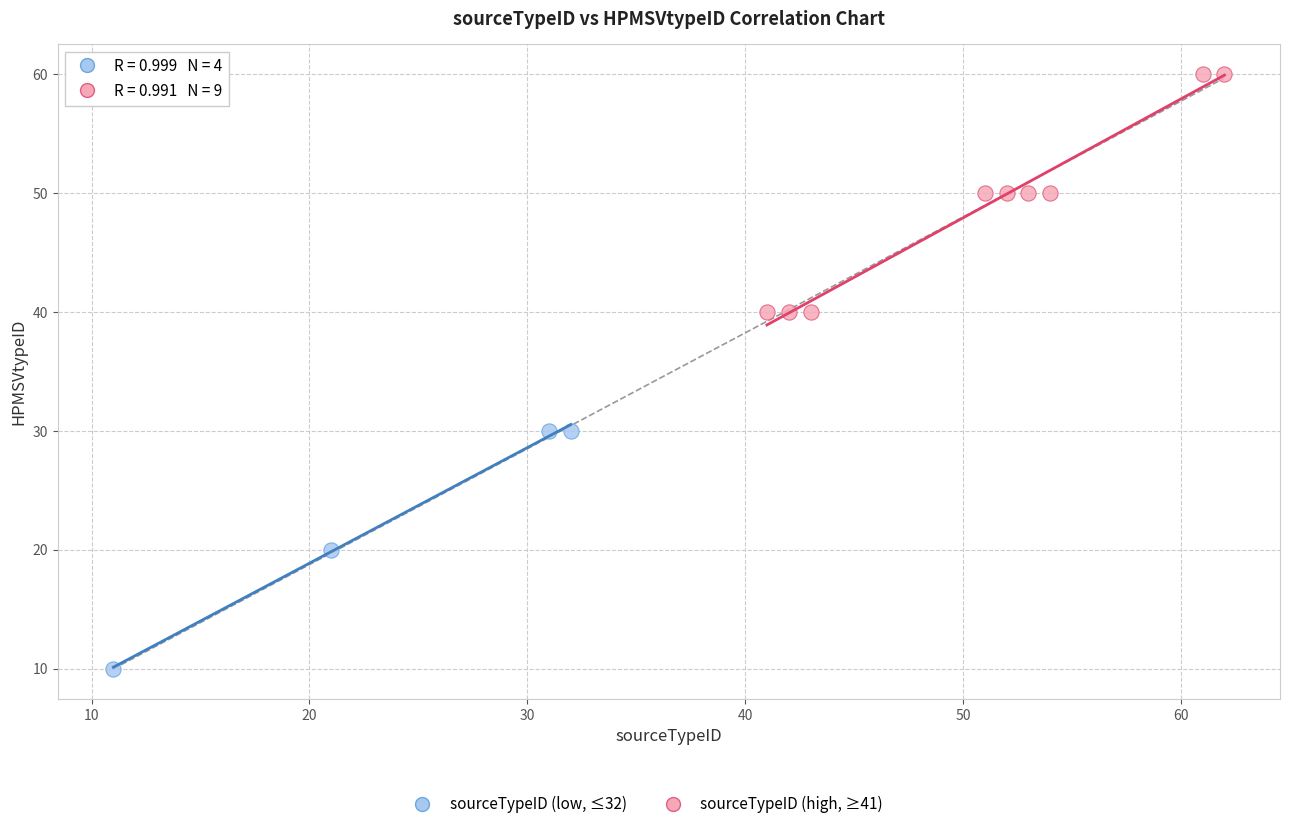

Which series reaches the maximum Y coordinate?

sourceTypeID (high, ≥41)